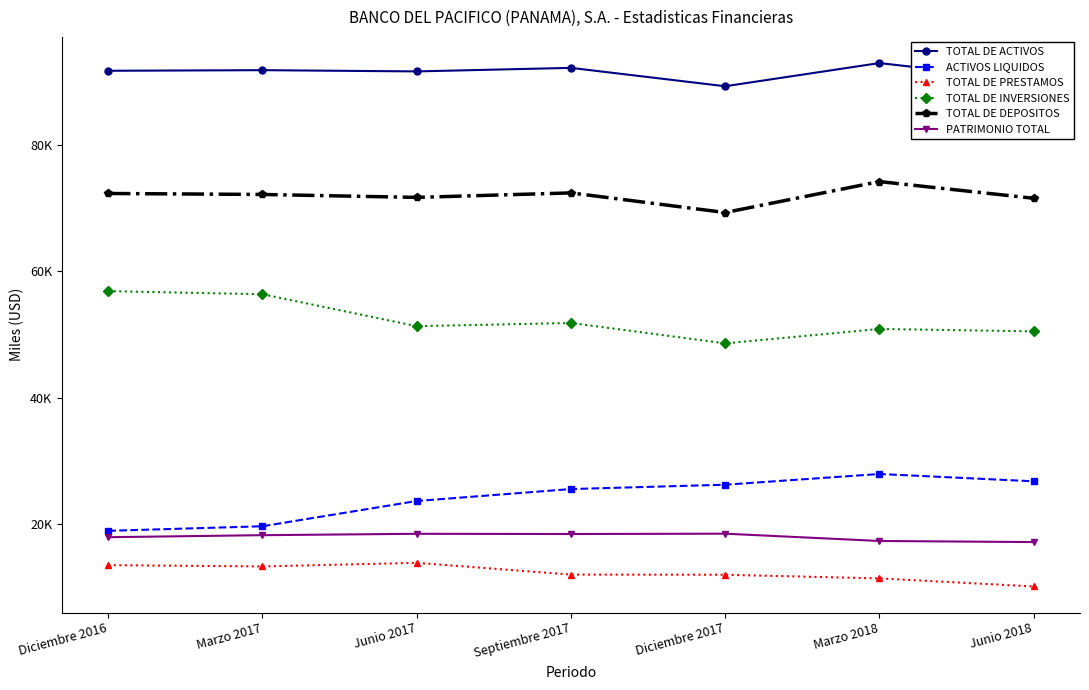

What are all the series names shown in the legend?

TOTAL DE ACTIVOS, ACTIVOS LIQUIDOS, TOTAL DE PRESTAMOS, TOTAL DE INVERSIONES, TOTAL DE DEPOSITOS, PATRIMONIO TOTAL